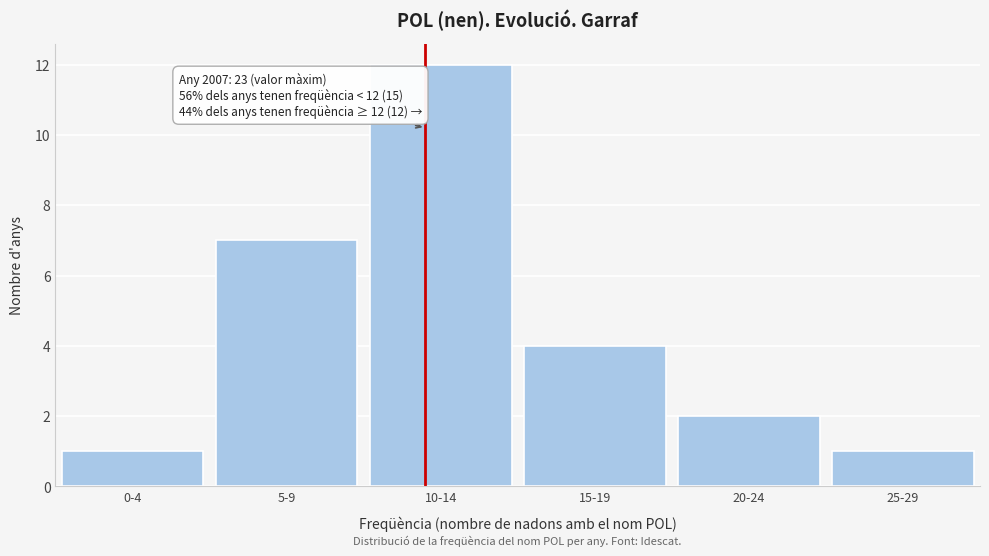

Reading left to right, what are all the values shown in this chart?

0-4=1	5-9=7	10-14=12	15-19=4	20-24=2	25-29=1